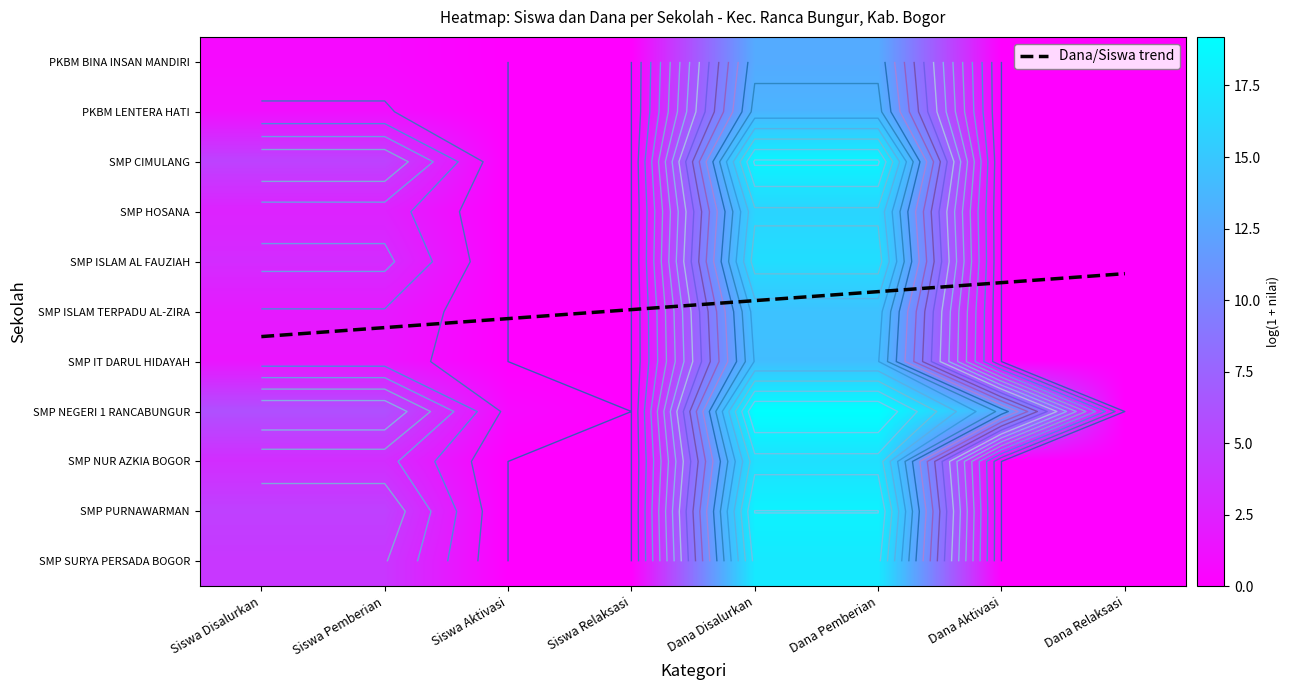

Between Siswa Pemberian and Siswa Aktivasi, which series saw the biggest shift?

SMP ISLAM TERPADU AL-ZIRA